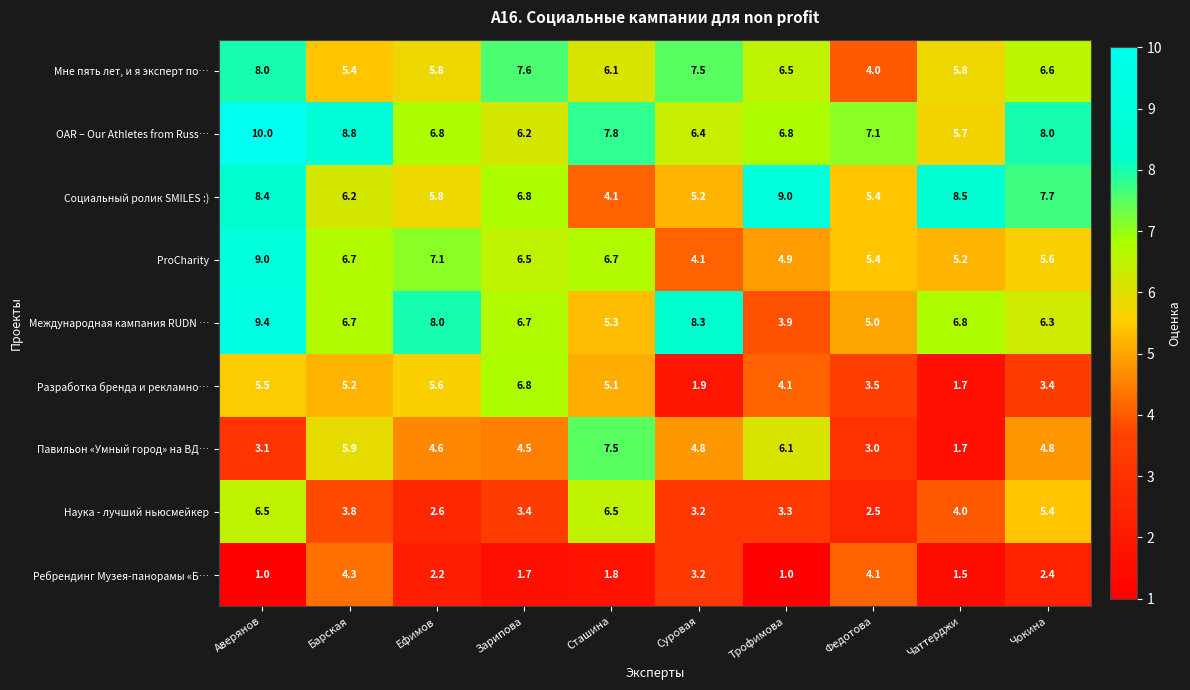

Is it true that Ребрендинг Музея-панорамы «Б… equals 1.4 at Ефимов?

False